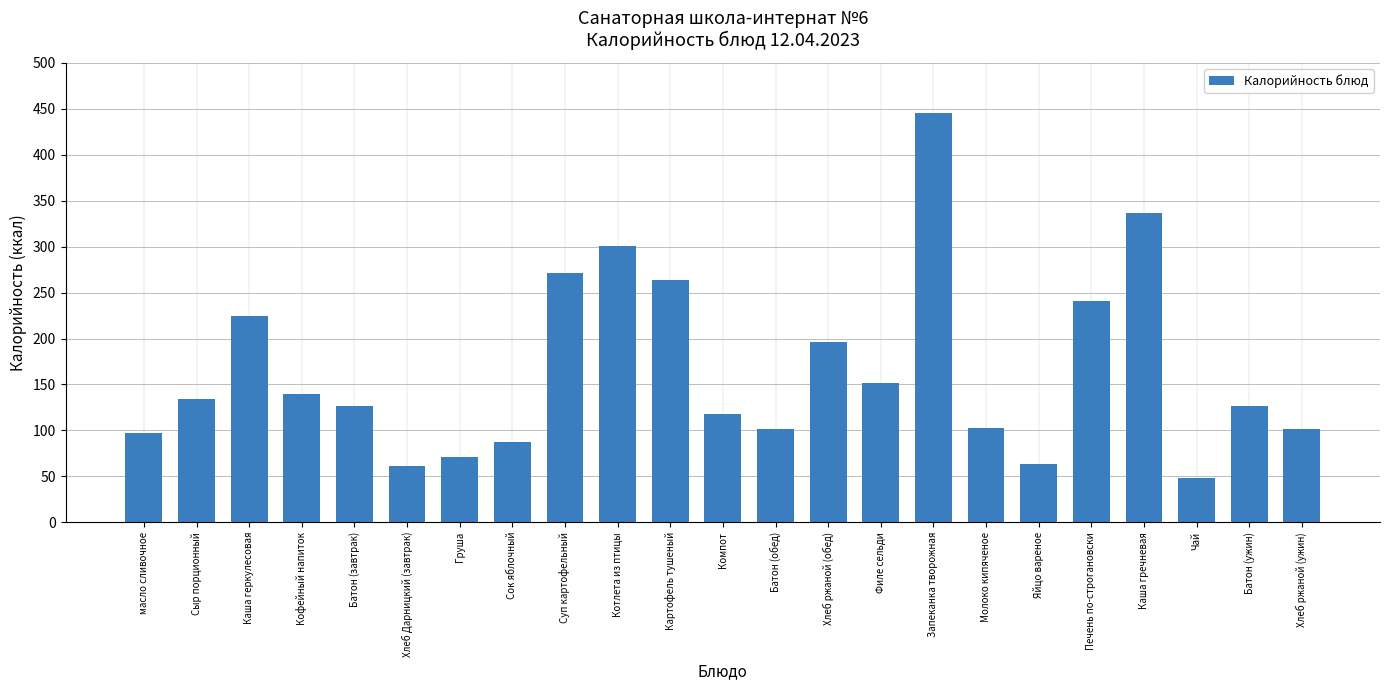

What is the change in value from Суп картофельный to Филе сельди?

-119